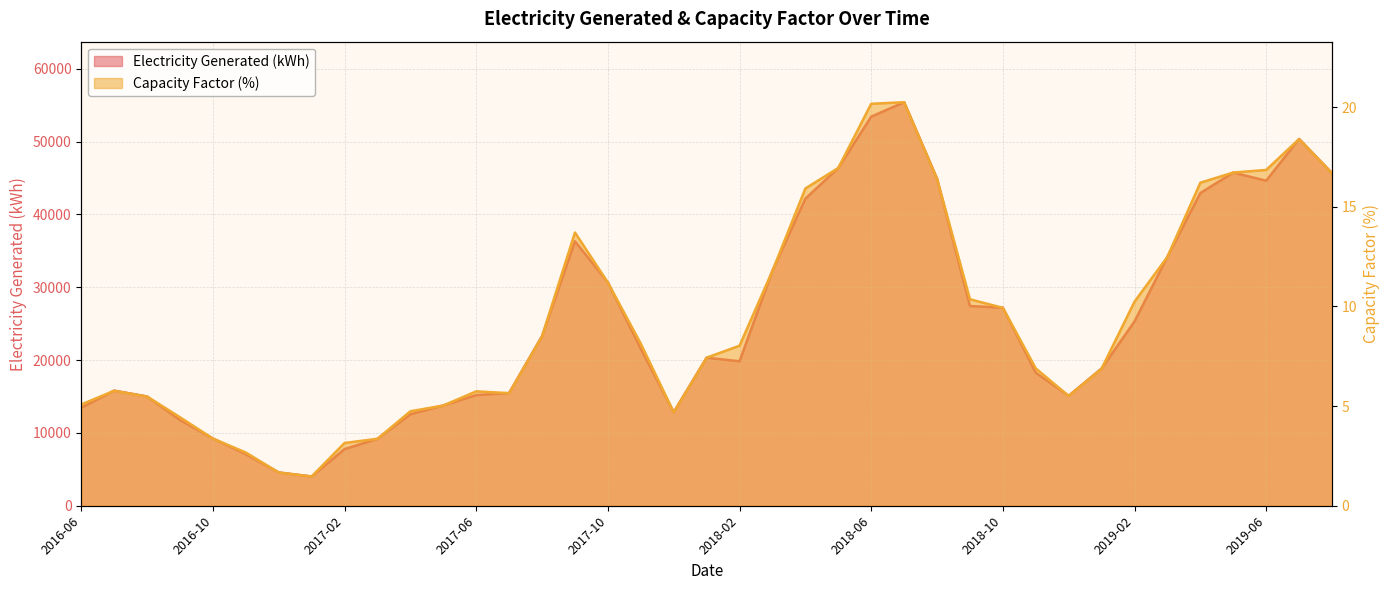

What is the difference between the second highest and second lowest values in the Capacity Factor (%) series?

18.5